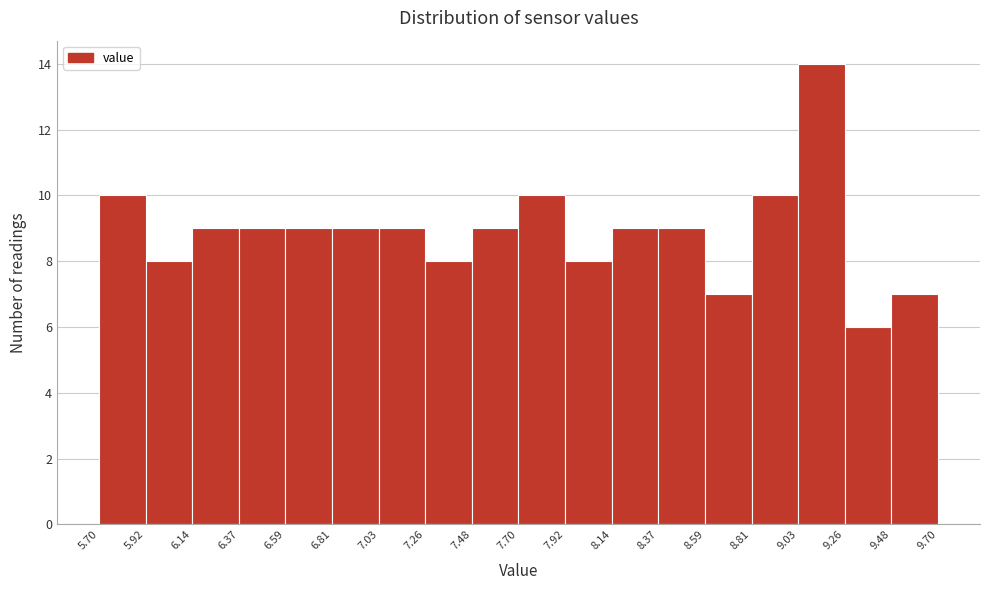

What is the height of the bar covering 6.59 to 6.81 on the x-axis? The values are not printed on the chart, so give them approximately, as read against the axis.

9